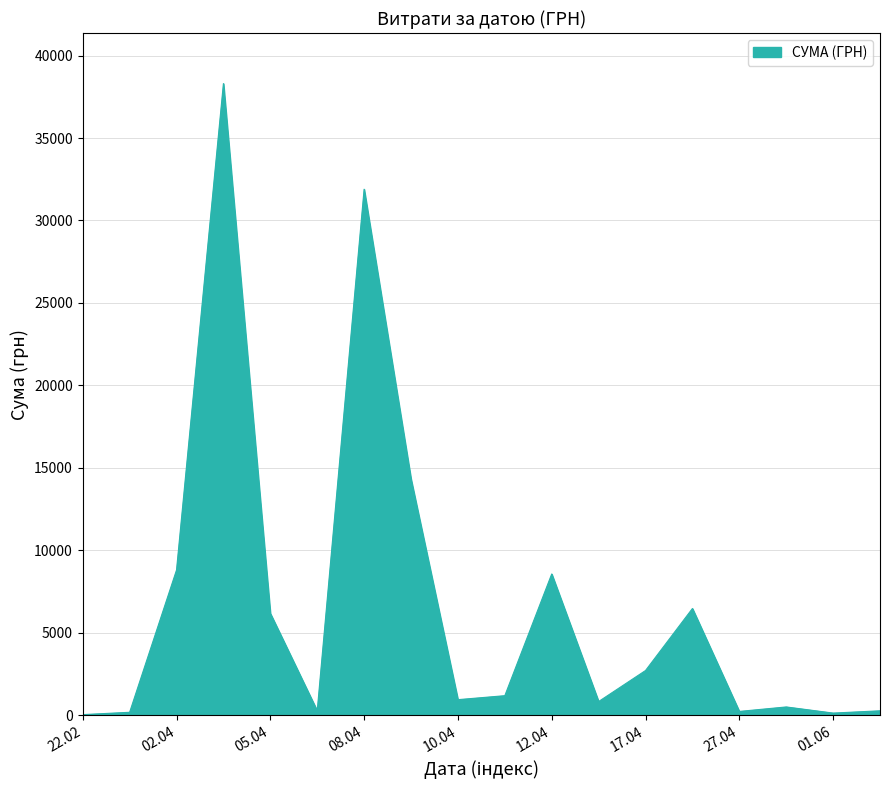

What is the difference between the maximum and minimum values?

38264.5